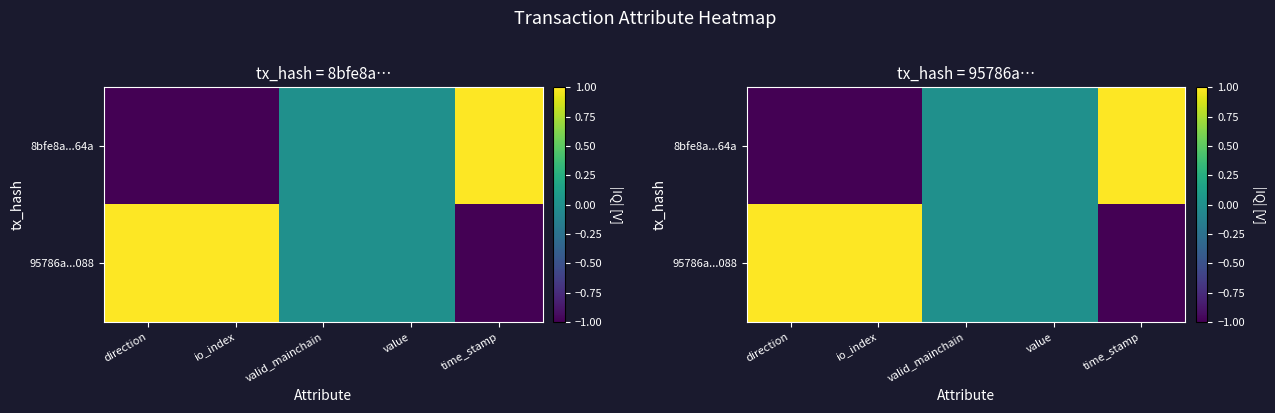

What is the highest value of the 8bfe8a...64a series?

1